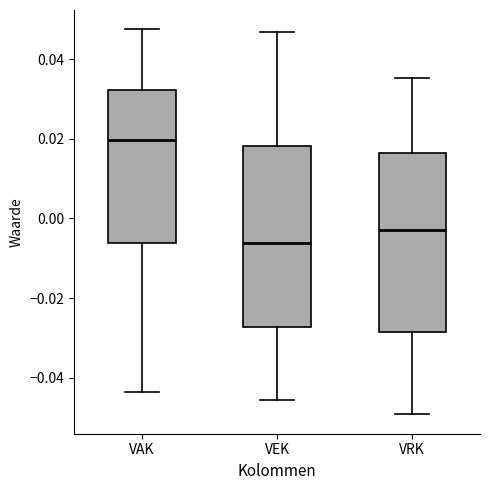

Which box's median line is the lowest?

VEK